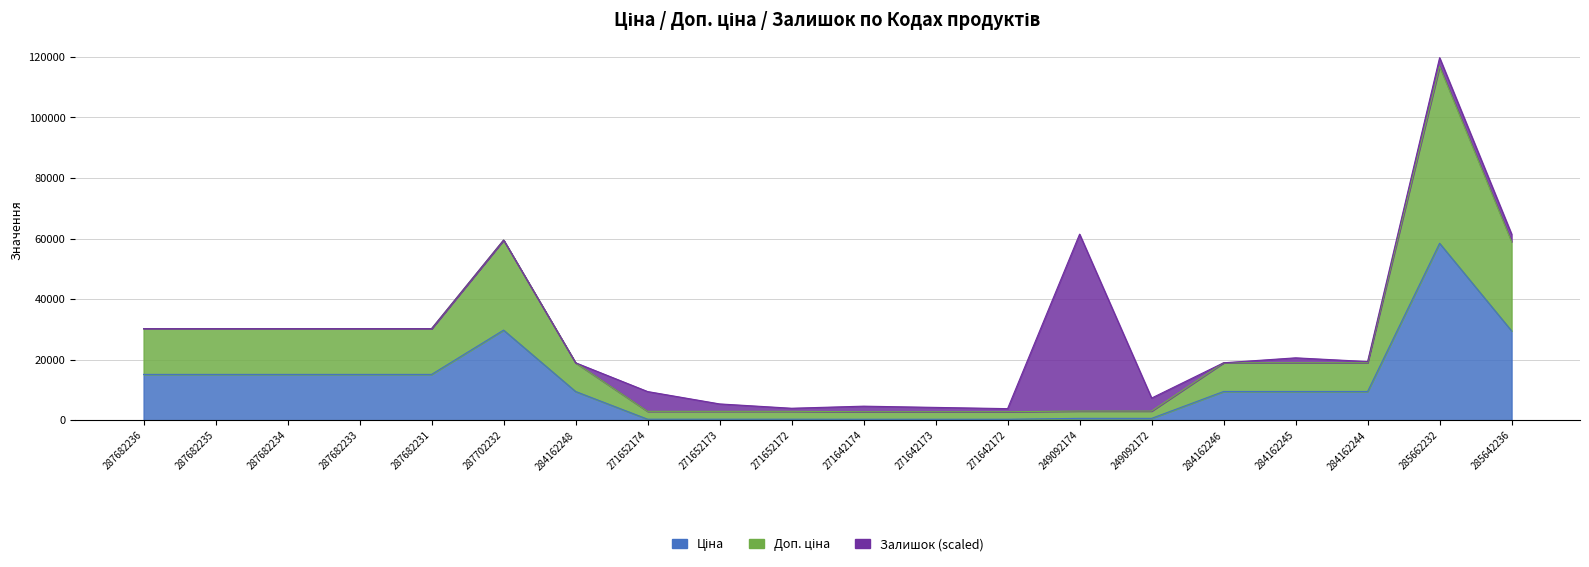

Where is Доп. ціна nearest to the value 59822?

287702232